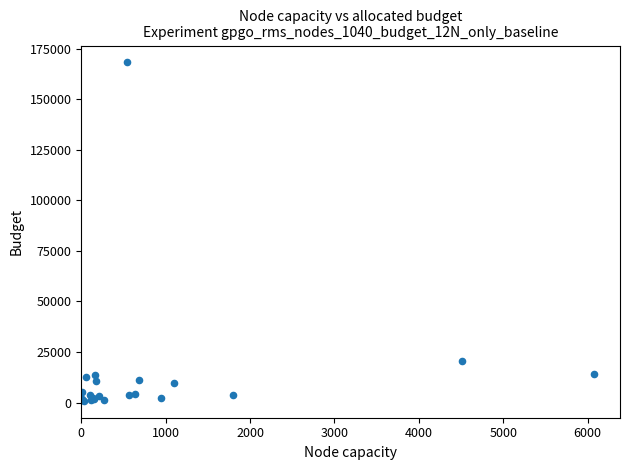

What Y value in the scatter plot is closest to 84525?

20386.1